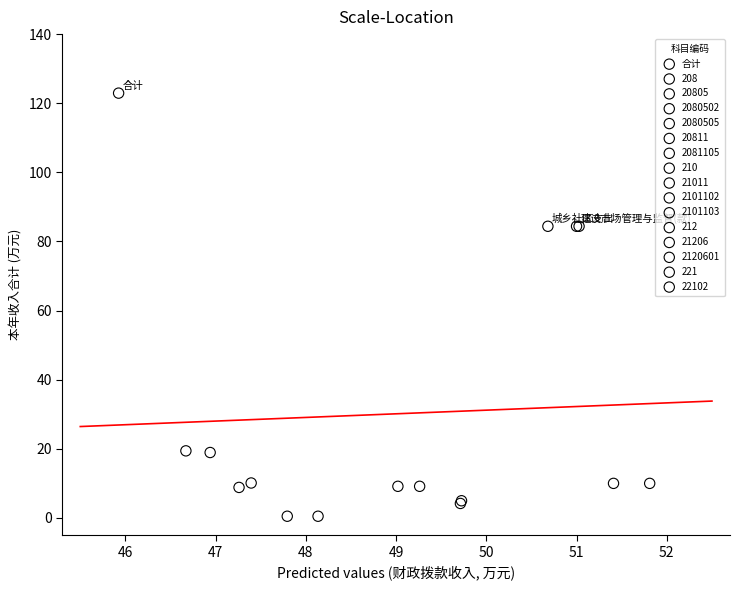

What are all the series names shown in the legend?

合计, 208, 20805, 2080502, 2080505, 20811, 2081105, 210, 21011, 2101102, 2101103, 212, 21206, 2120601, 221, 22102